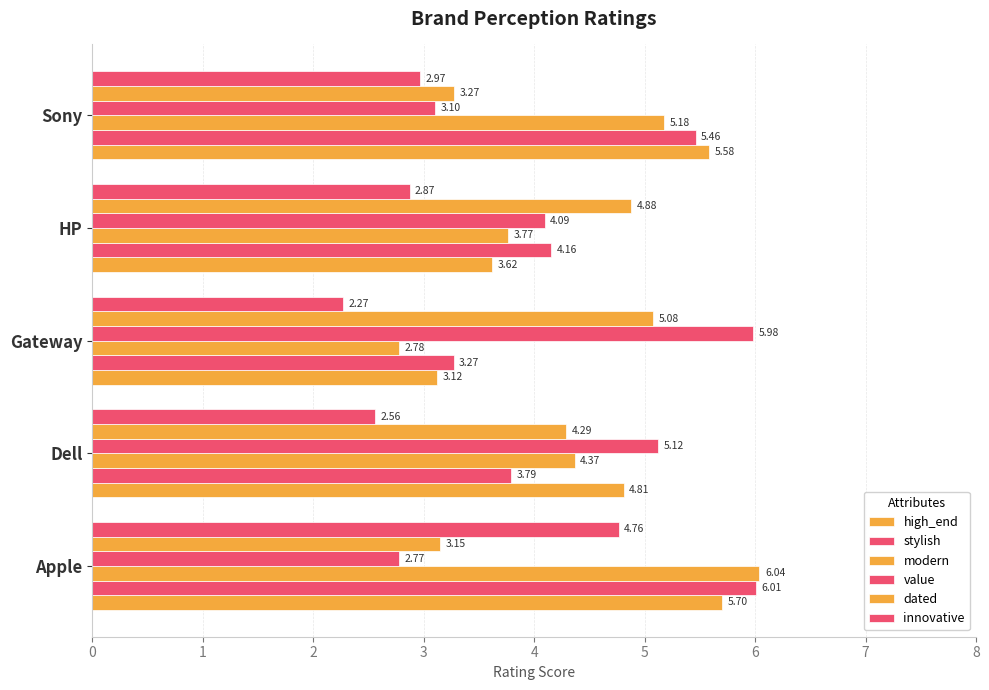

What is the value of the high_end bar at the 2nd from the left?

4.8